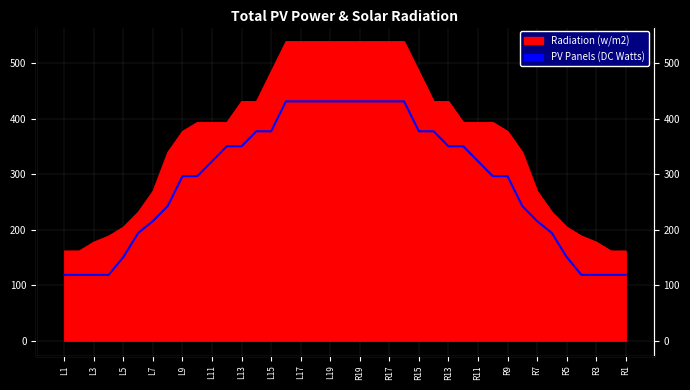

The chart shows a value of 529.1 at 29. True or false?

False